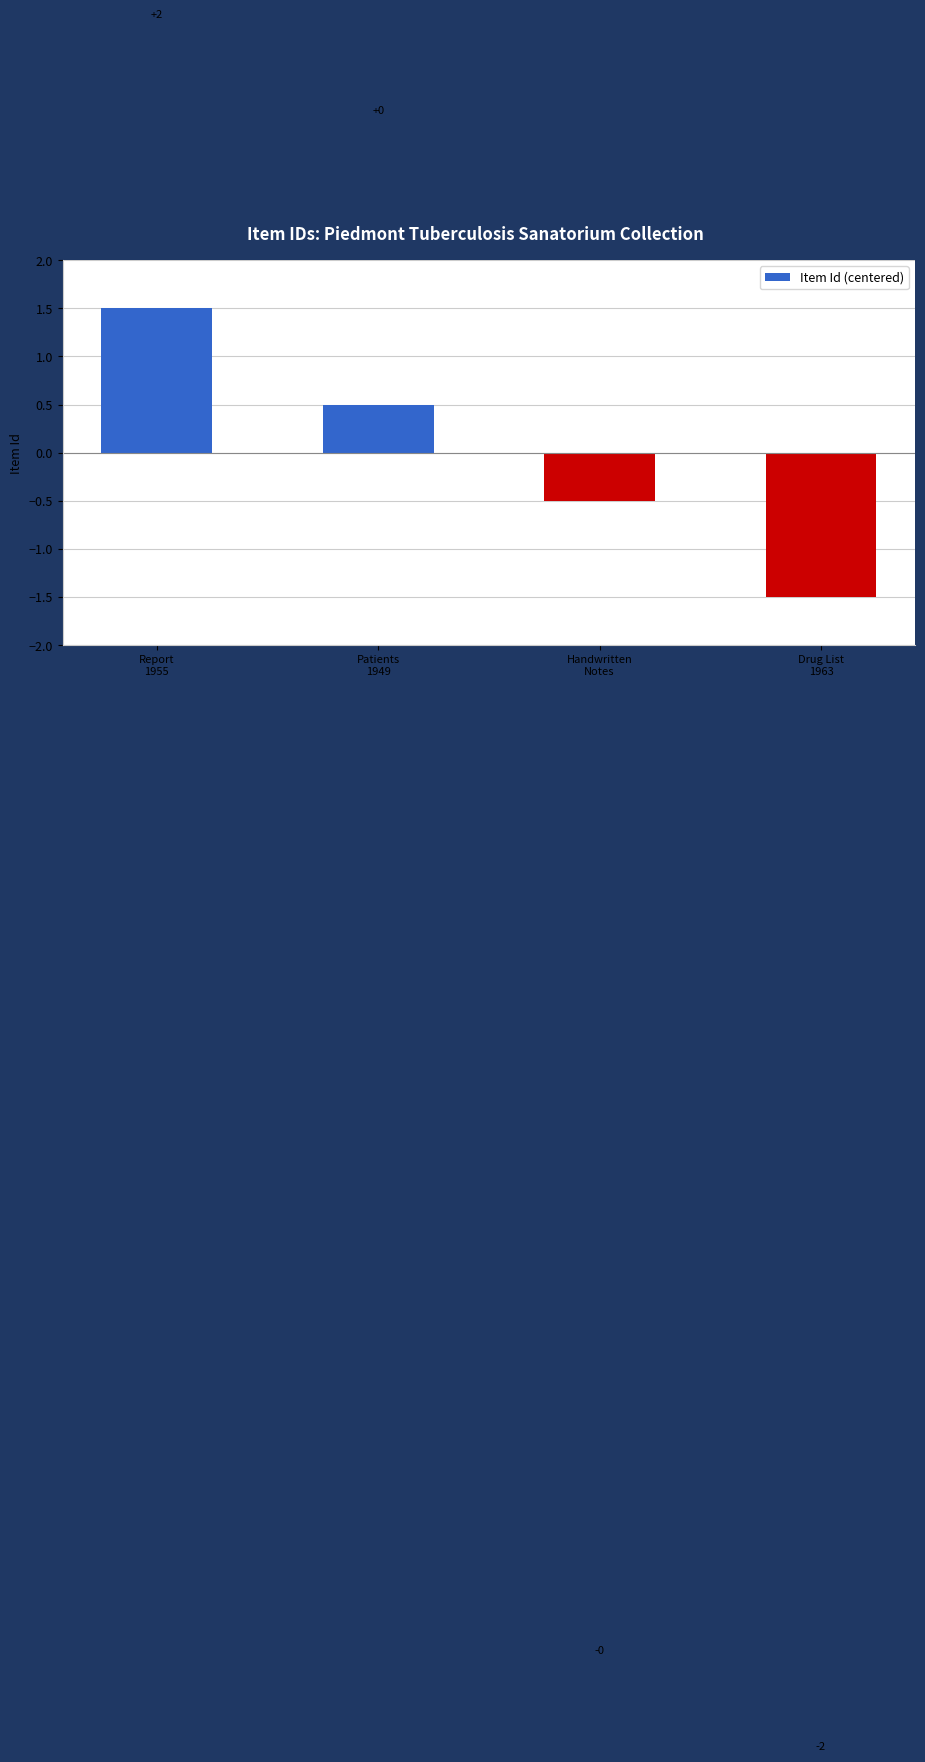

Where is the data nearest to the value 0?

Patients
1949